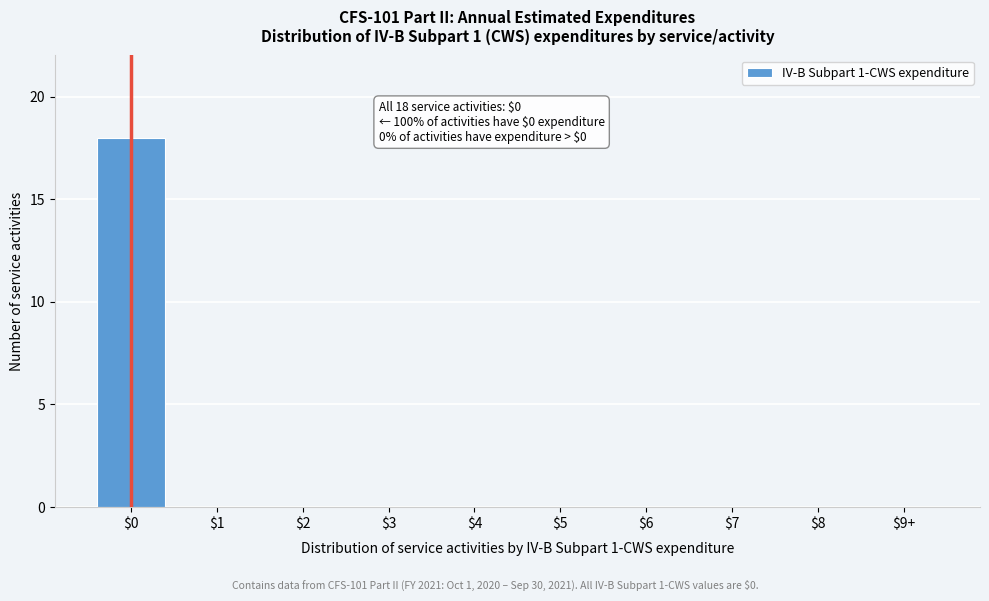

The chart shows a value of 26 at $0. True or false?

False